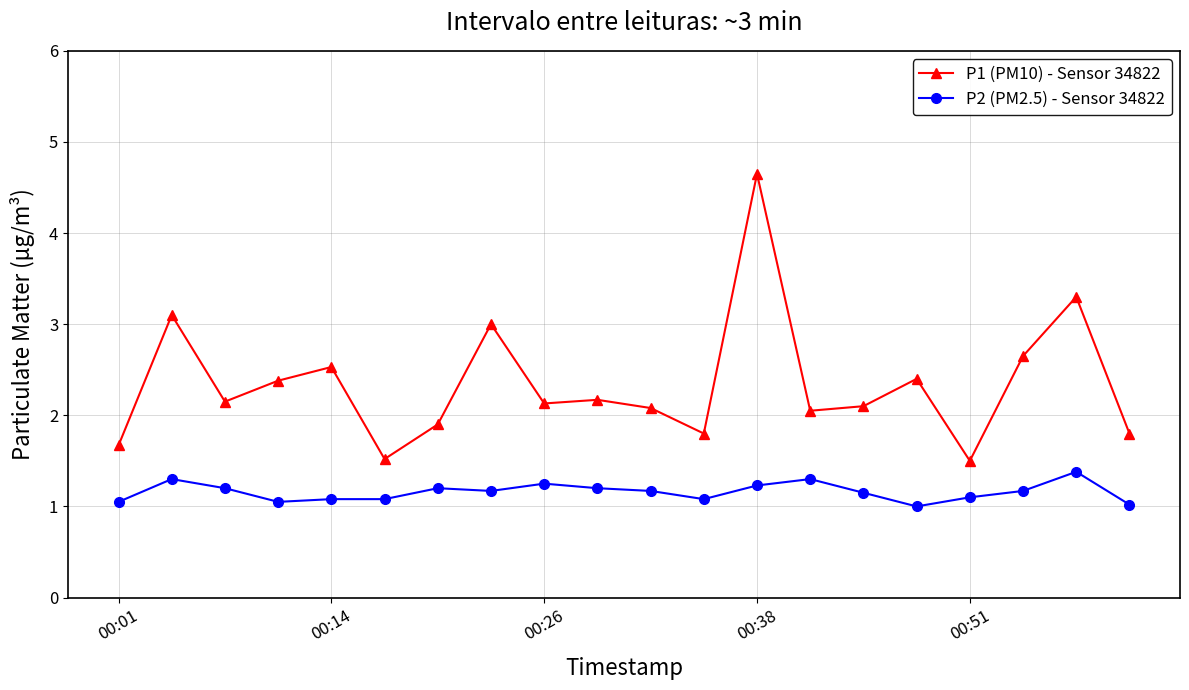

True or false: P1 (PM10) - Sensor 34822 and P2 (PM2.5) - Sensor 34822 intersect in this chart.

False